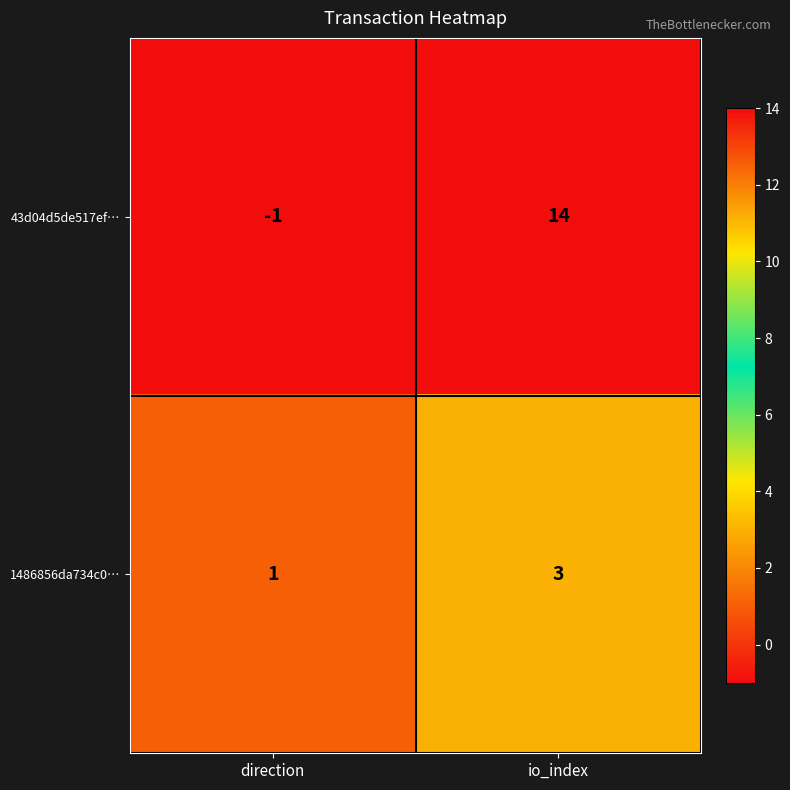

Where is 1486856da734c0… nearest to the value 2?

direction